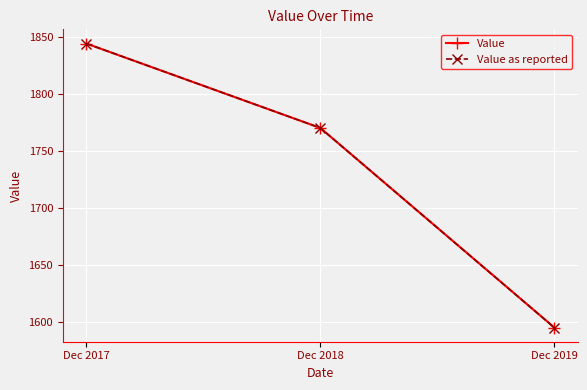

How many lines are shown in the chart?

2